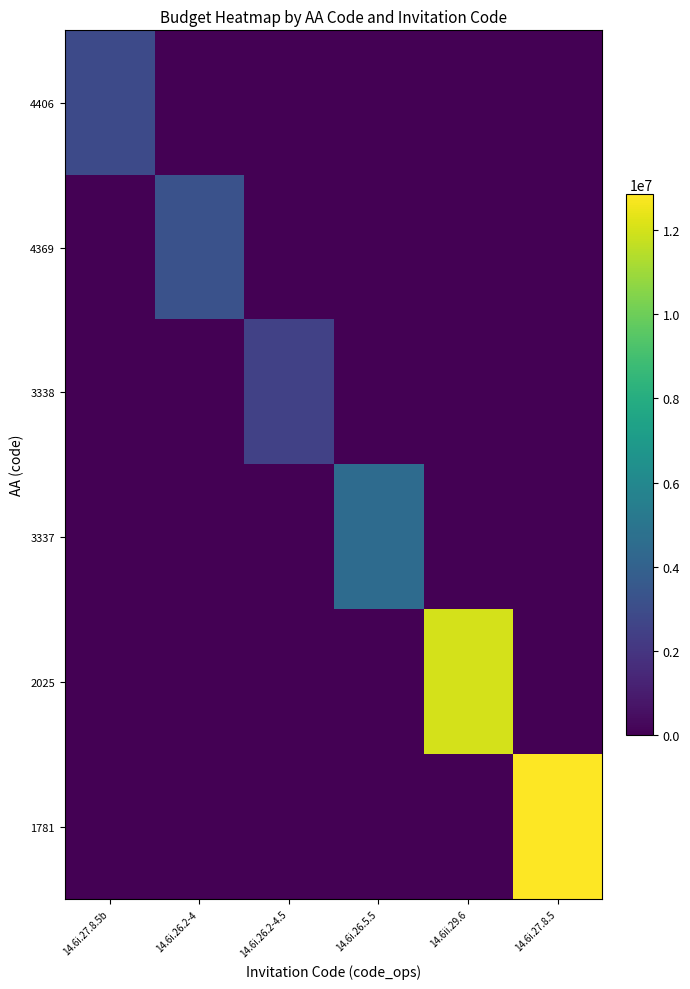

Which series changed the most between 14.6i.26.5.5 and 14.6i.27.8.5?

1781